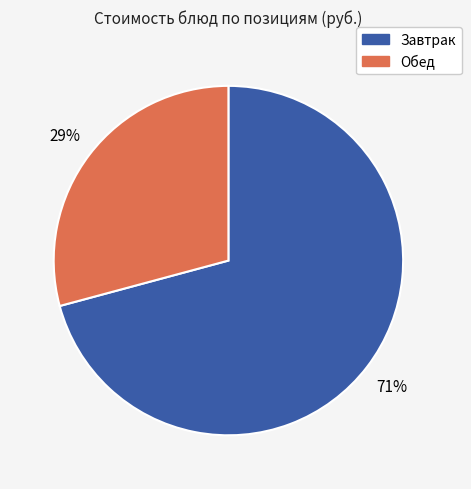

To the nearest percent, what is the average slice percentage?

50%